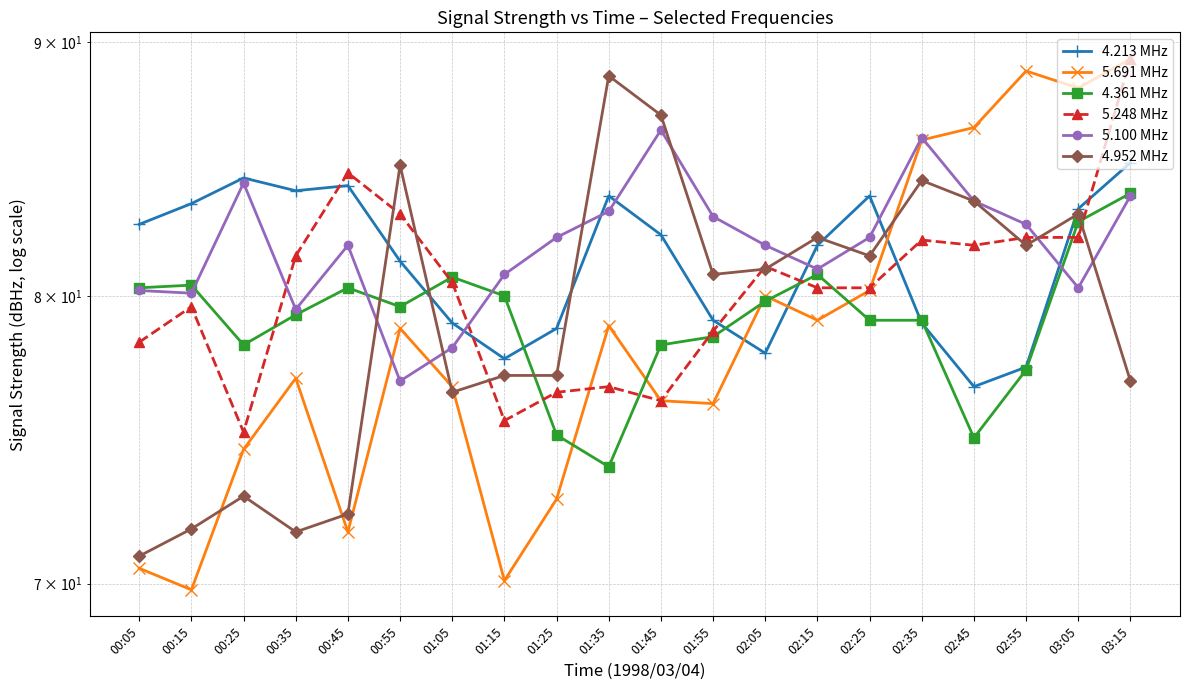

What position from the left is 03:05?

19